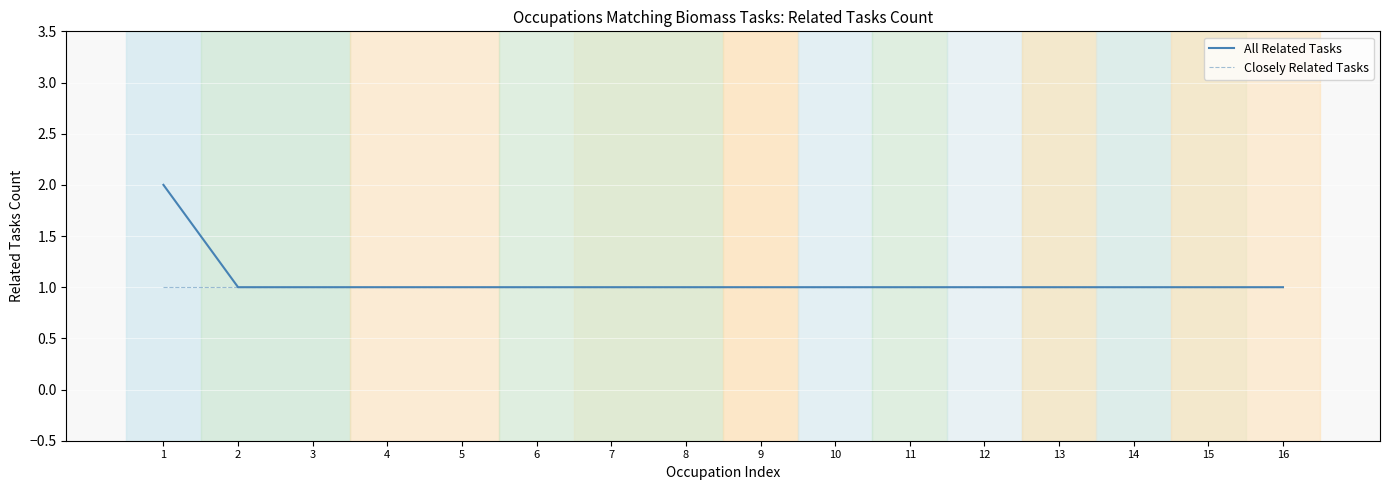

Which series has the largest total across all categories?

All Related Tasks